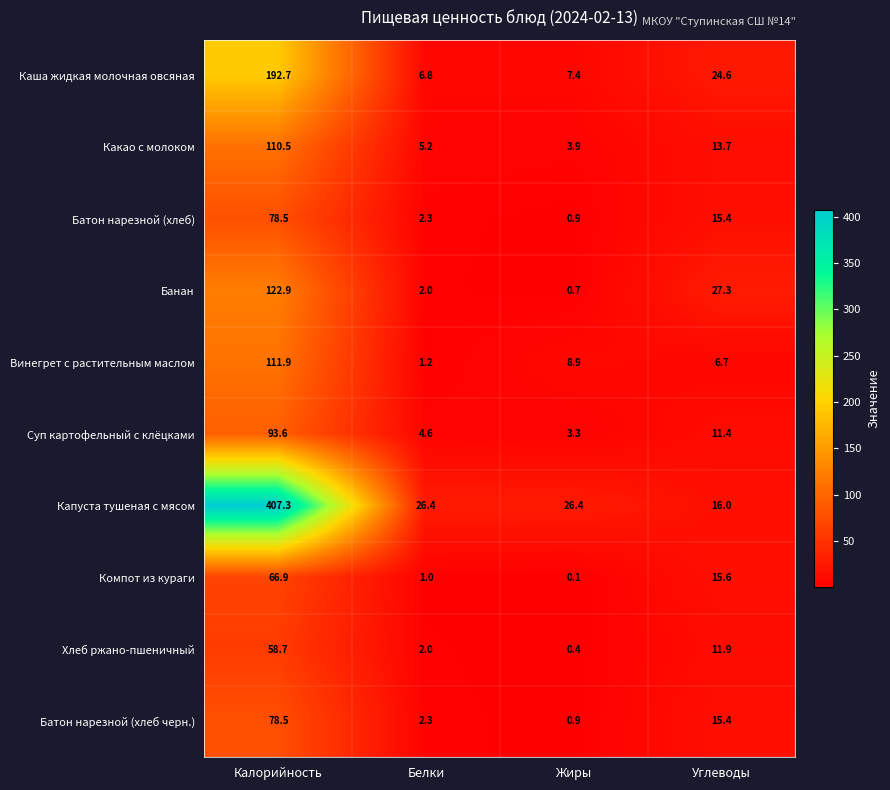

At which category is the sum across all series the highest?

Калорийность